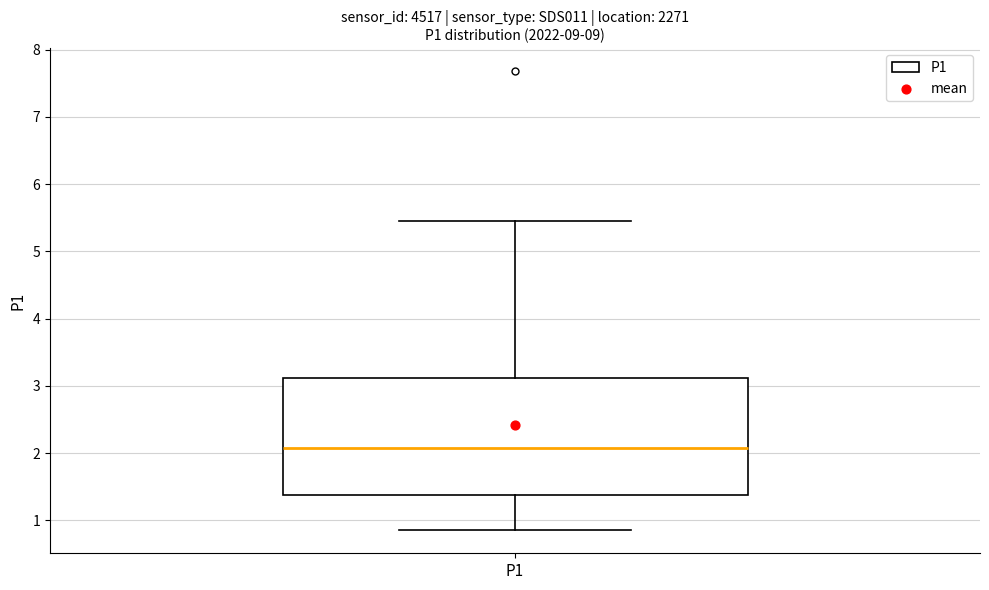

Read this box plot against the y-axis: the position of the median line, the range covered by the box, and the ends of both whiskers. The values are not printed on the chart, so give them approximately, as read against the axis.

median 2.1, box 1.4 to 3.1, whiskers 0.9 to 5.5